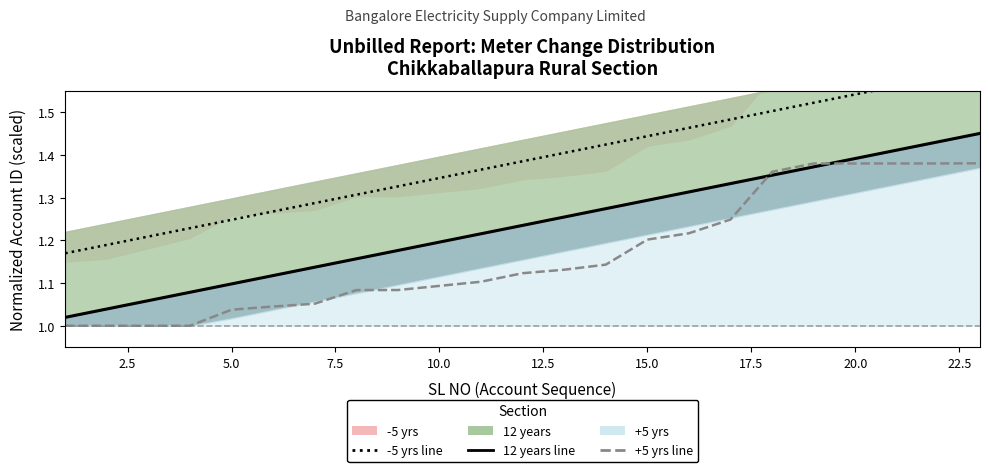

Is it true that -5 yrs equals 1.6 at 2.5?

False